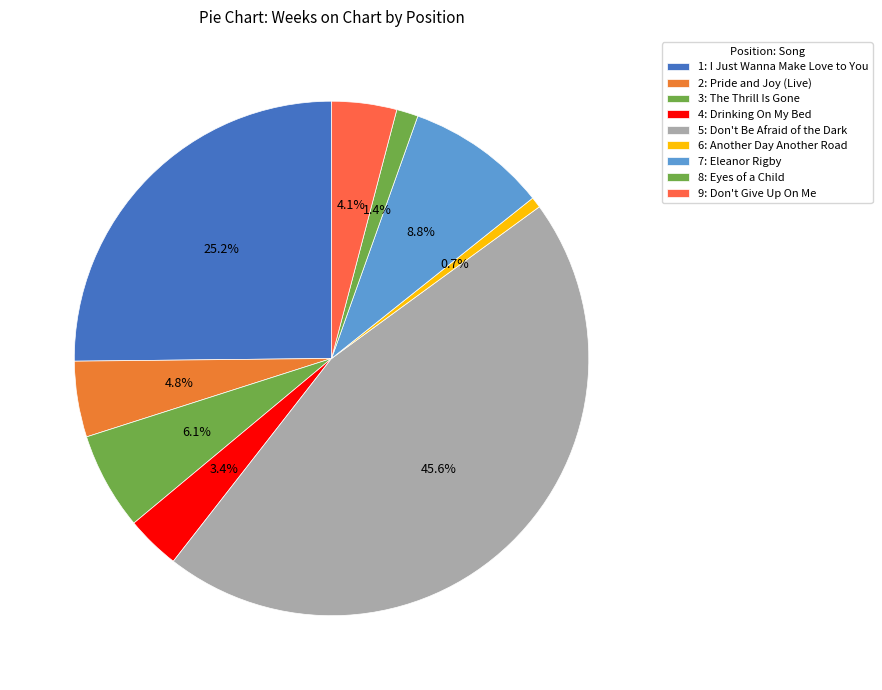

How many segments does this pie chart have?

9